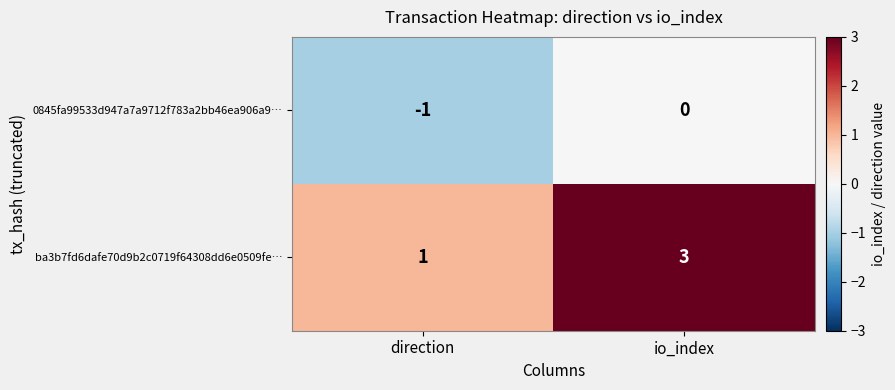

What is the sum of all ba3b7fd6dafe70d9b2c0719f64308dd6e0509fe… values?

4